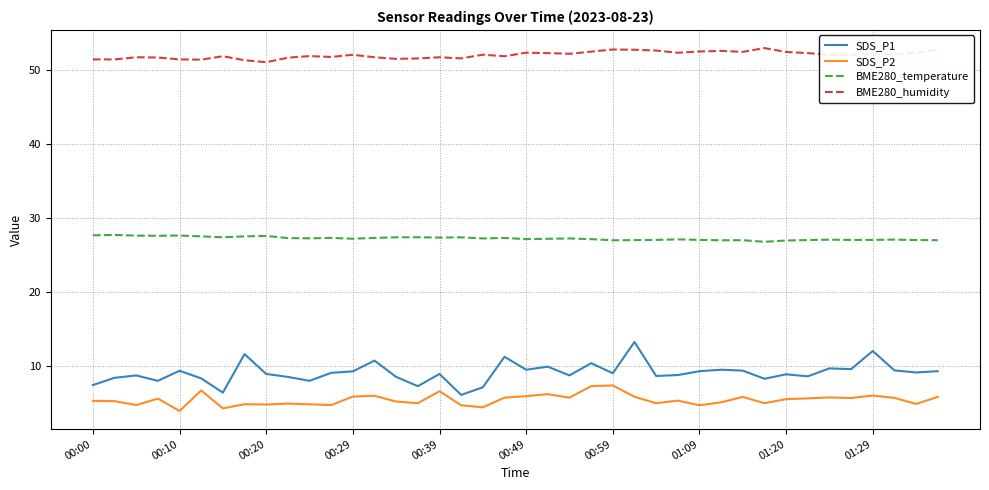

Rank the series by their maximum value, from highest to lowest.

BME280_humidity, BME280_temperature, SDS_P1, SDS_P2